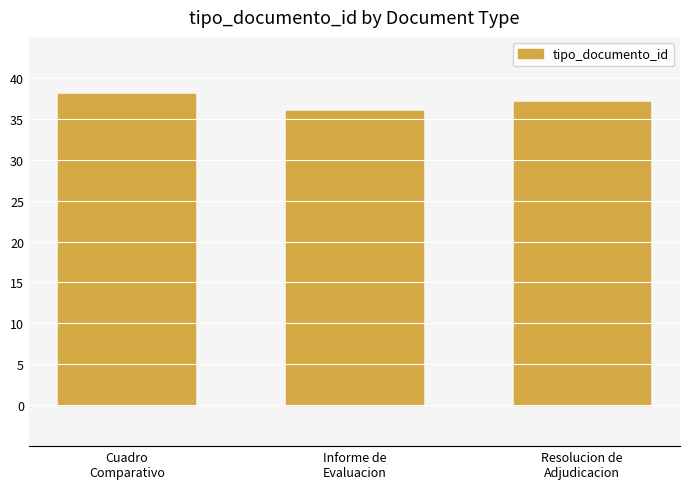

Reading right to left, list all the values displayed in this chart.

Resolucion de
Adjudicacion=37	Informe de
Evaluacion=36	Cuadro
Comparativo=38